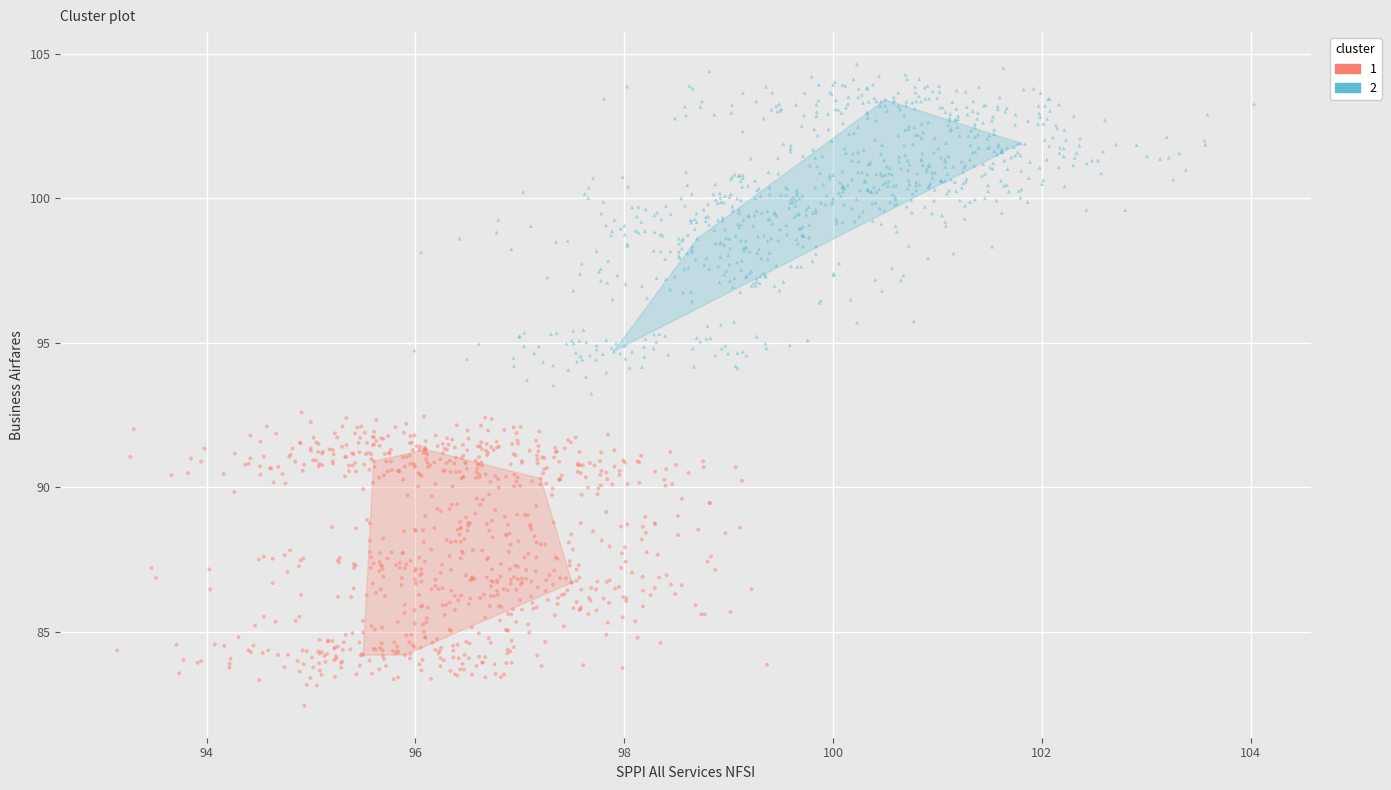

Which series reaches the minimum Y coordinate?

1